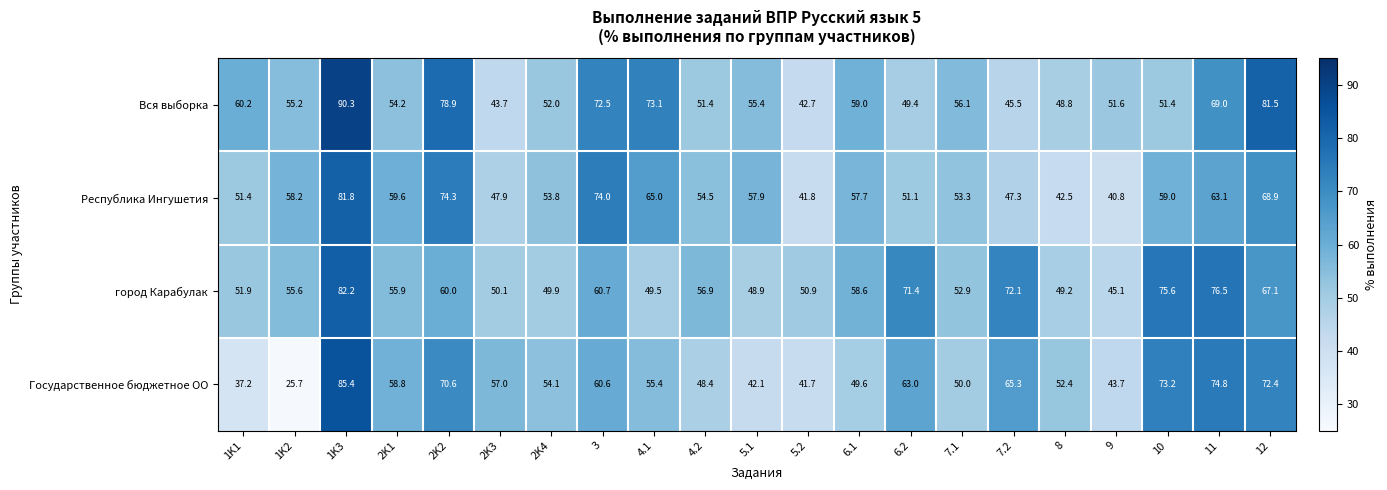

What is the total value across all series at 1K3?

339.7